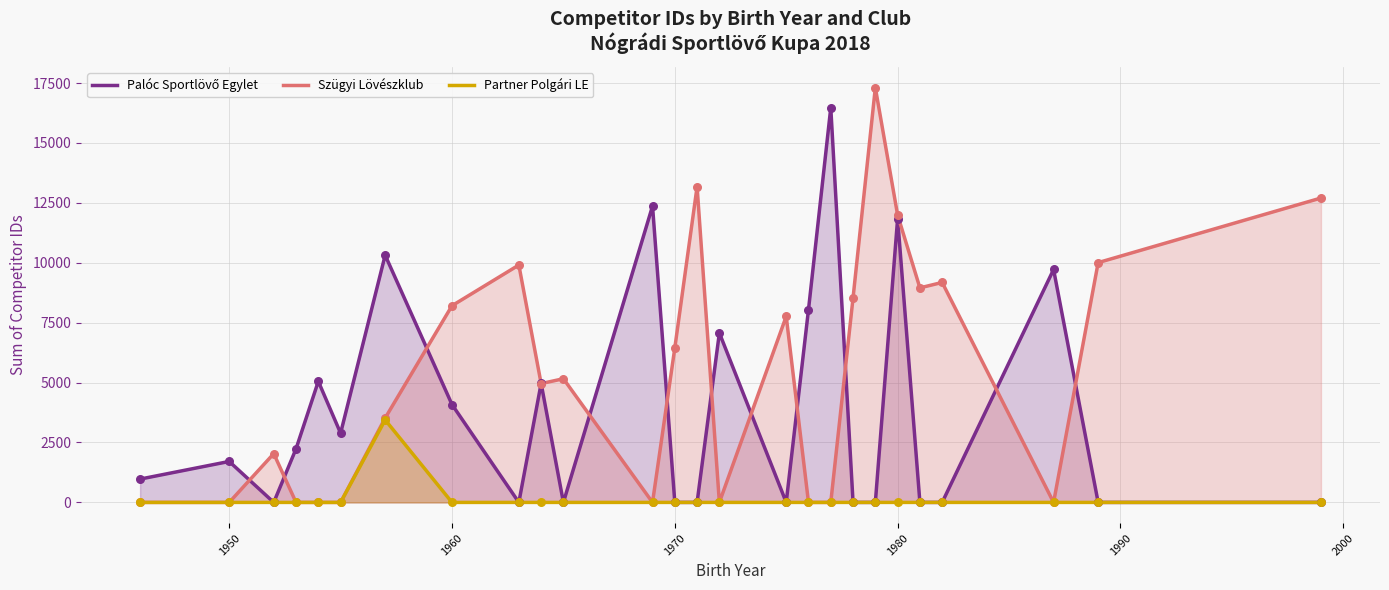

What are all the series names shown in the legend?

Palóc Sportlövő Egylet, Szügyi Lövészklub, Partner Polgári LE